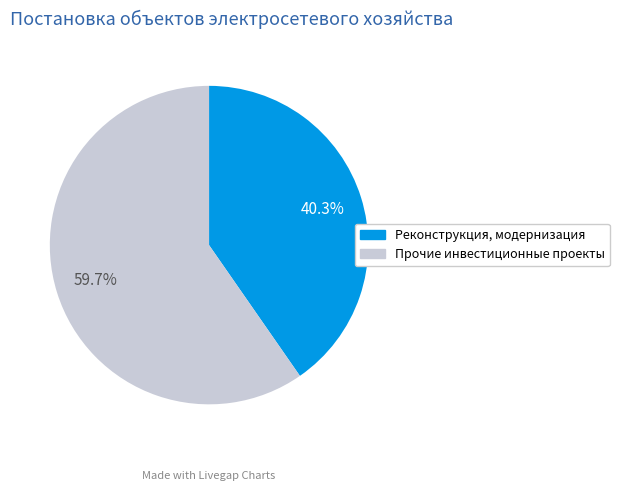

Is there a majority slice in this chart?

Yes